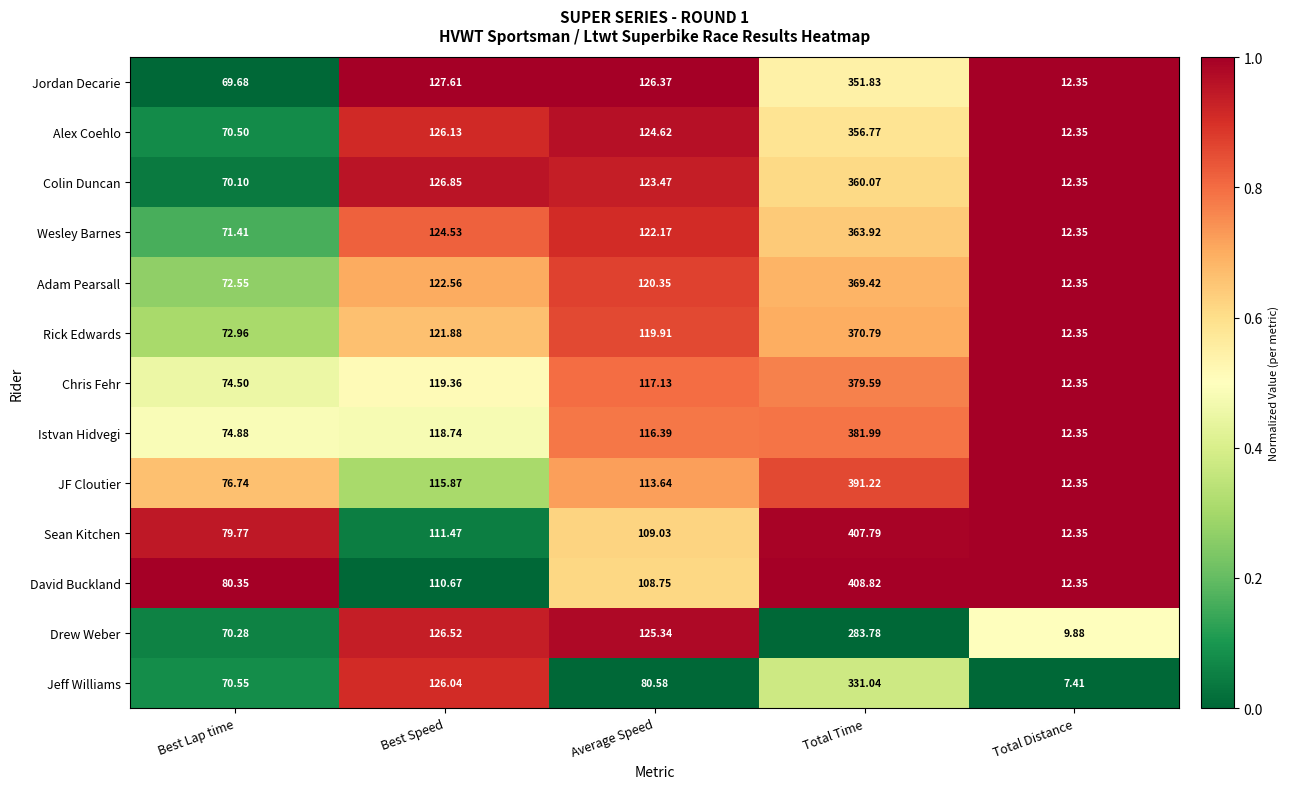

Rank the series at Best Speed from lowest to highest value.

David Buckland, Sean Kitchen, JF Cloutier, Istvan Hidvegi, Chris Fehr, Rick Edwards, Adam Pearsall, Wesley Barnes, Jeff Williams, Alex Coehlo, Drew Weber, Colin Duncan, Jordan Decarie